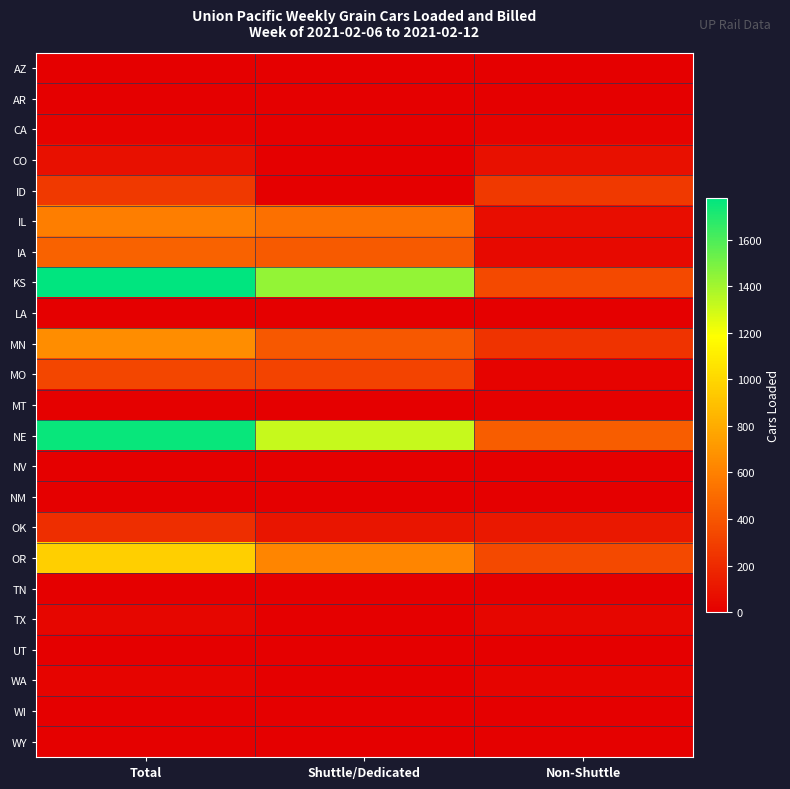

At which category is the sum across all series the highest?

Total